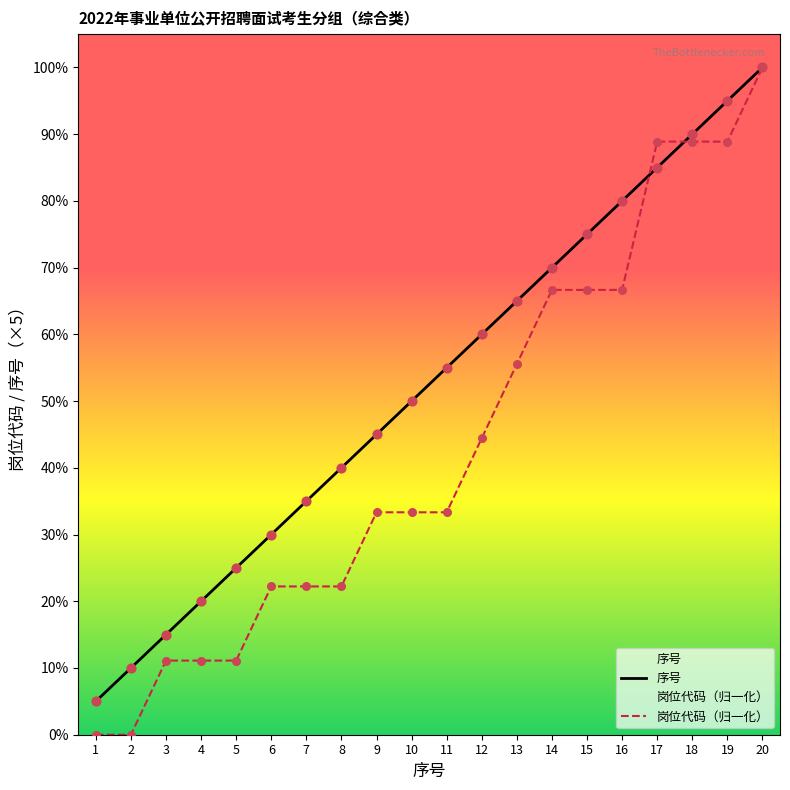

At which category is the sum across all series the highest?

20